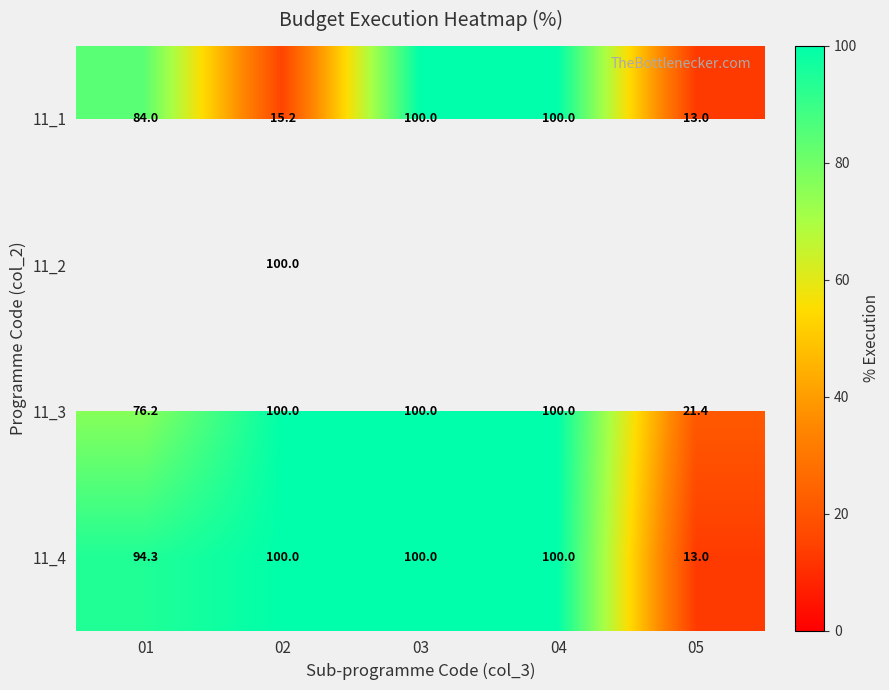

Where is 11_4 nearest to the value 56?

01